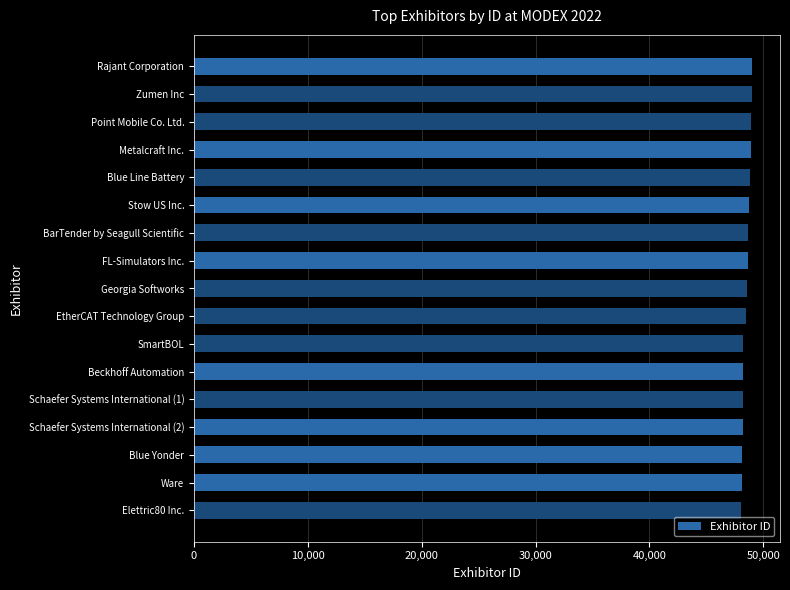

True or false: the data shows 49021 at Rajant Corporation.

True